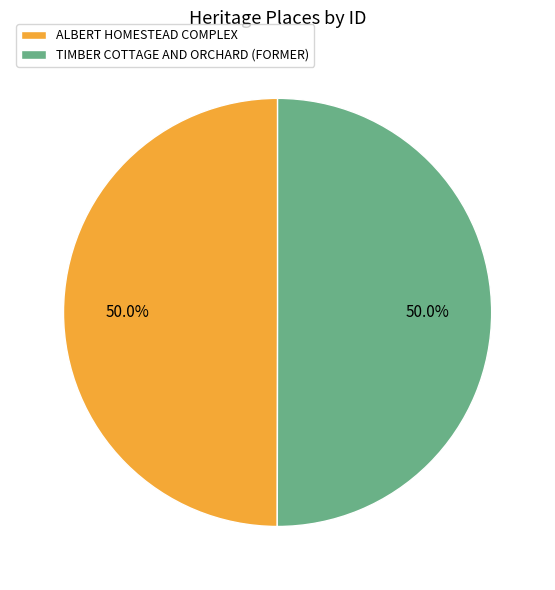

Is it true that ALBERT HOMESTEAD COMPLEX is 64% of the pie?

False